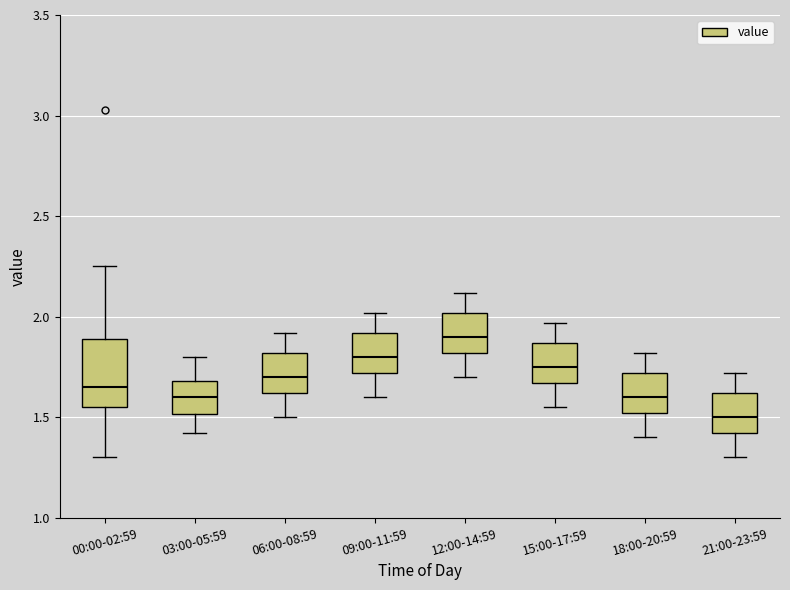

Where is the lower edge of the box for 06:00-08:59 on the y-axis? The values are not printed on the chart, so give them approximately, as read against the axis.

1.60